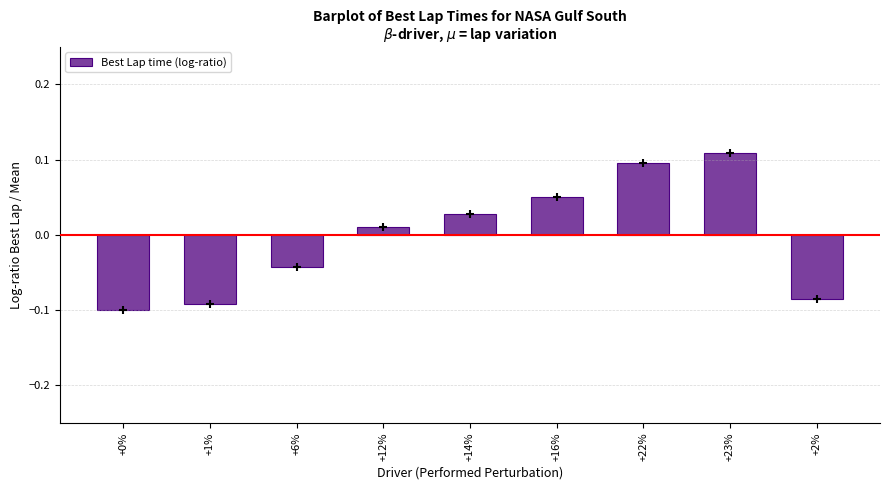

Which has a higher value, +22% or +12%?

+22%